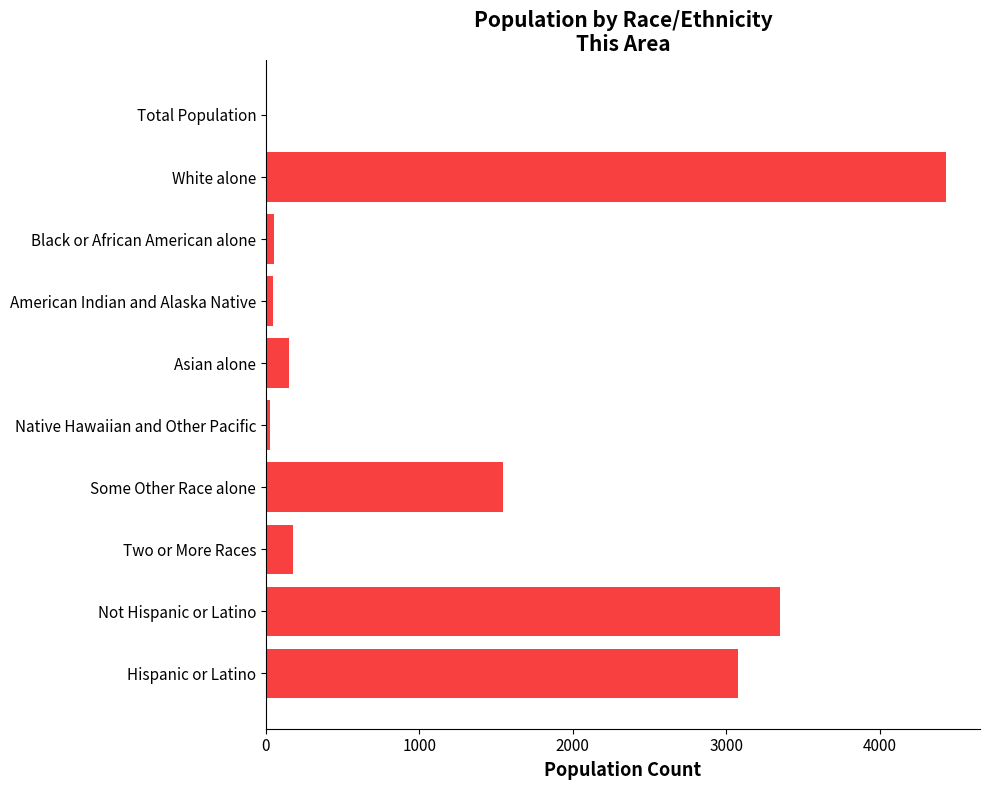

What is the sum of all values?

12868